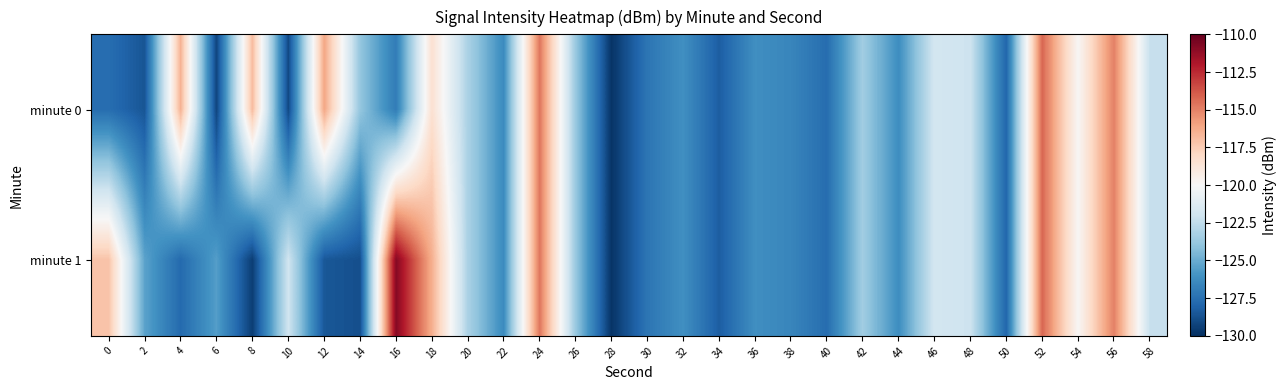

Reading right to left, extract all data points from this chart.

minute 0: 58=-122.3	56=-115.0	54=-119.9	52=-114.2	50=-127.9	48=-122.1	46=-121.8	44=-126.2	42=-123.5	40=-127.6	38=-126.6	36=-126.2	34=-128.3	32=-126.1	30=-127.3	28=-129.8	26=-123.7	24=-114.7	22=-126.3	20=-123.2	18=-118.5	16=-127.0	14=-123.9	12=-116.1	10=-129.0	8=-116.8	6=-129.2	4=-116.5	2=-128.6	0=-127.6
minute 1: 58=-122.3	56=-115.0	54=-119.9	52=-114.2	50=-127.9	48=-122.1	46=-121.8	44=-126.2	42=-123.5	40=-127.6	38=-126.6	36=-126.2	34=-128.3	32=-126.1	30=-127.3	28=-129.8	26=-123.7	24=-114.7	22=-126.3	20=-123.2	18=-116.4	16=-110.8	14=-128.8	12=-128.5	10=-122.0	8=-129.5	6=-125.5	4=-127.8	2=-125.3	0=-117.1